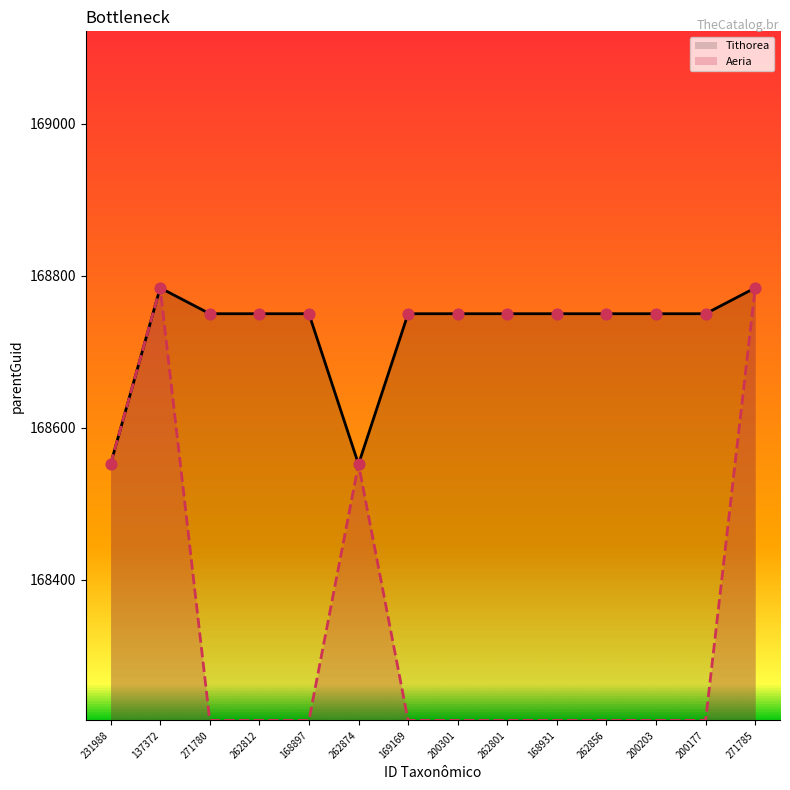

Which series reaches the minimum Y coordinate?

Aeria